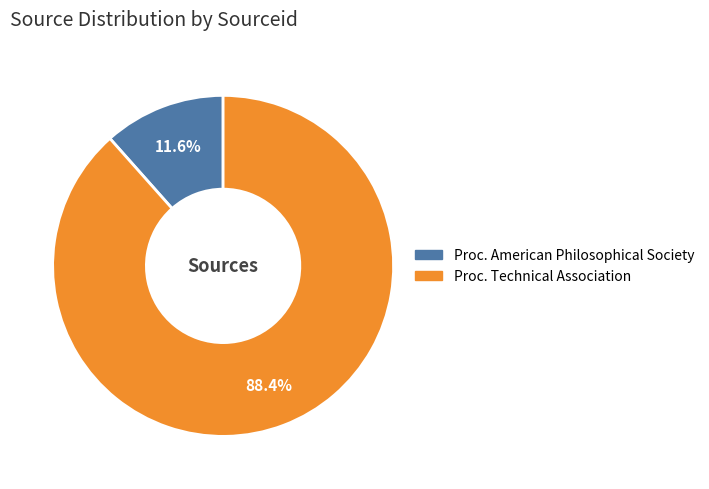

Is there any slice that represents more than half of the pie?

Yes